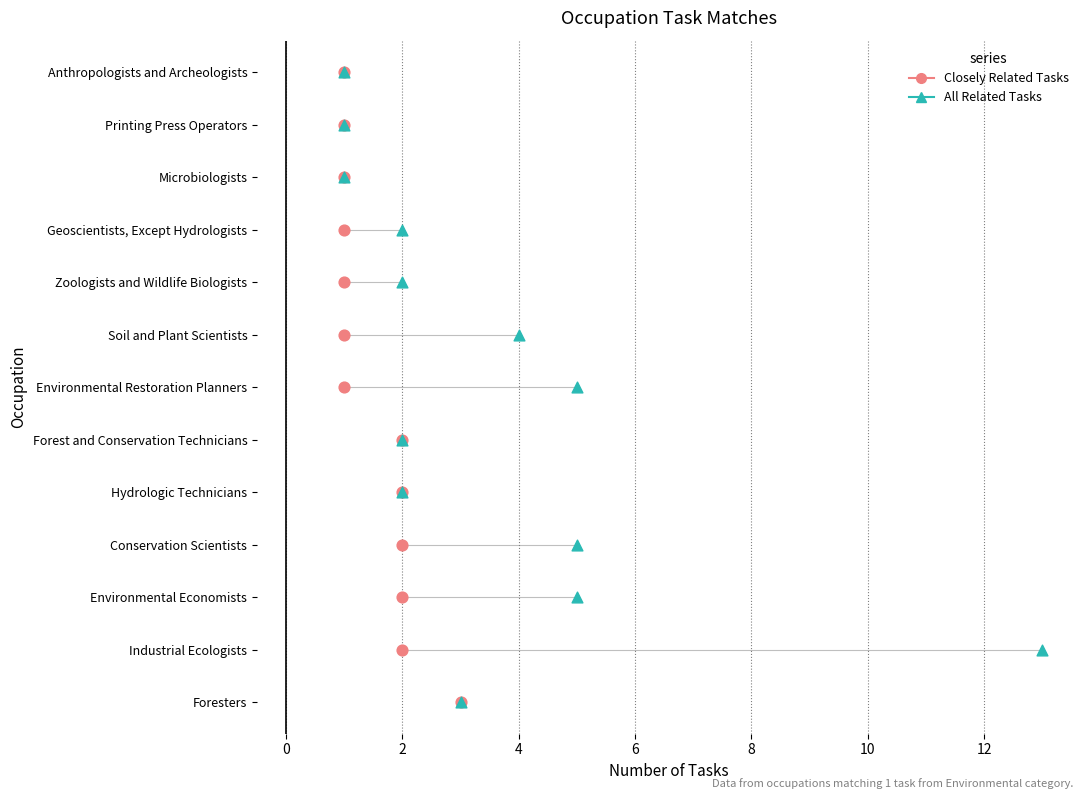

What are all the series names shown in the legend?

Closely Related Tasks, All Related Tasks